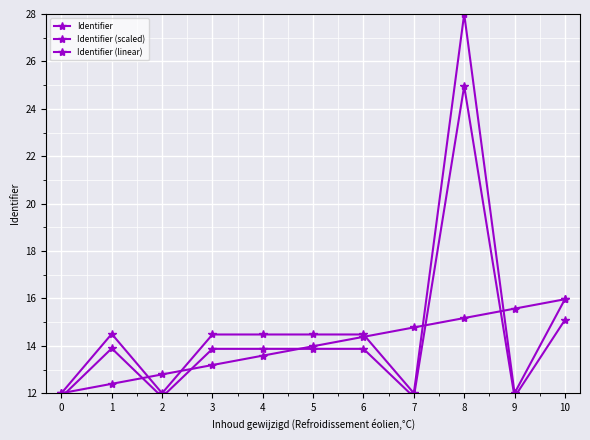

The value of Identifier (linear) at 8 is 15.2. True or false?

True